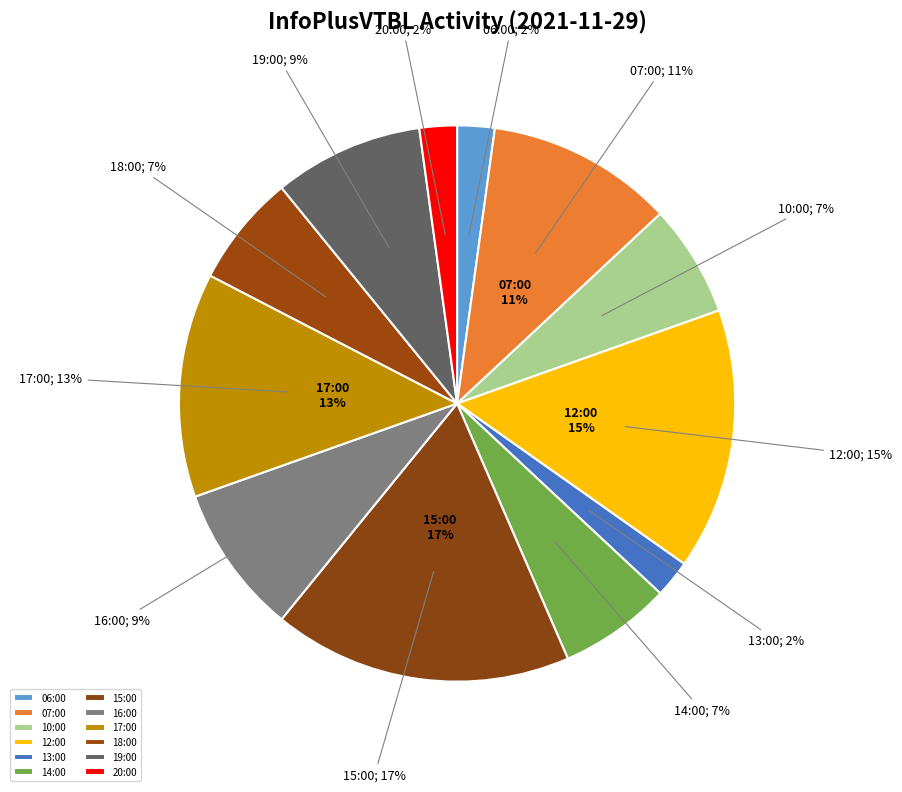

True or false: 07:00 accounts for 2% of the total.

False